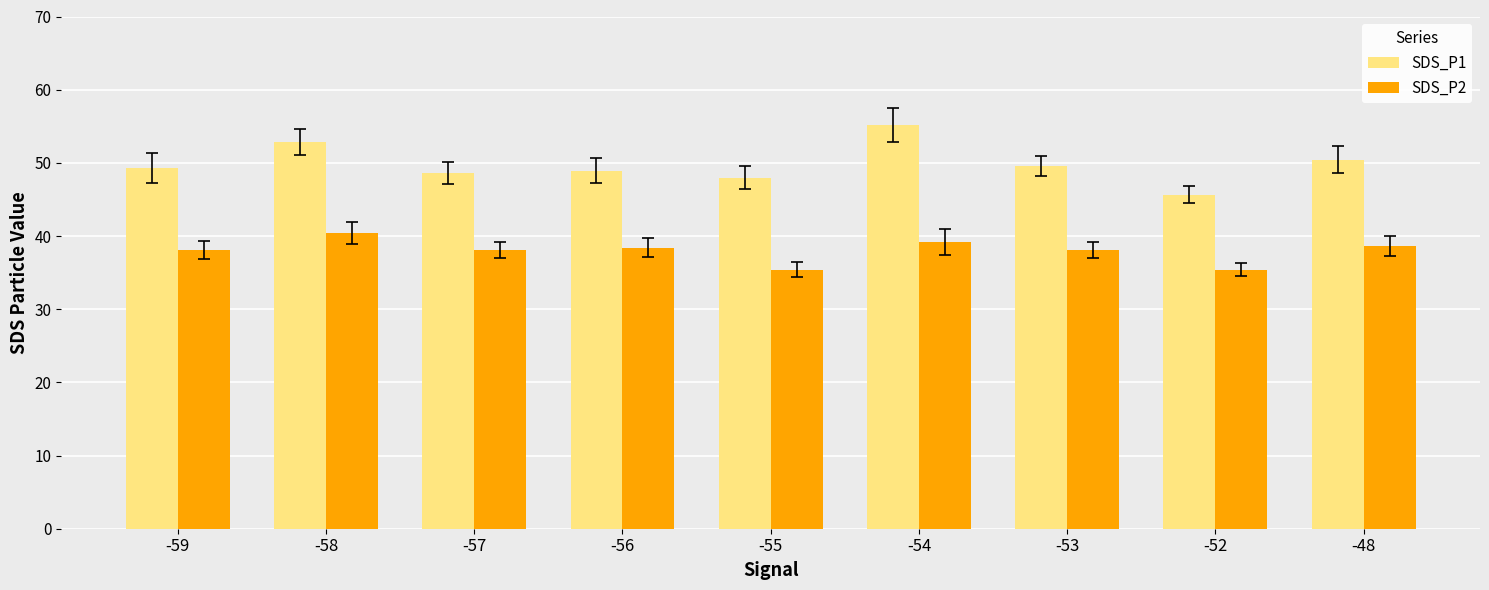

What is the difference between the maximum and minimum values in the SDS_P1 series?

9.5